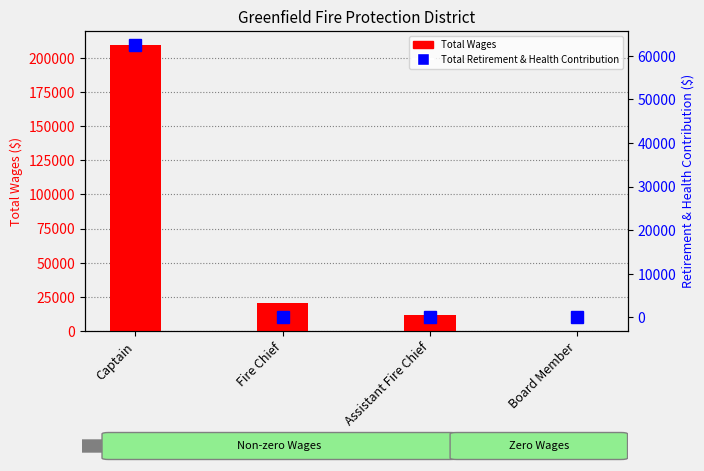

Reading left to right, what are all the values shown in this chart?

Total Wages: Captain=209153	Fire Chief=20439	Assistant Fire Chief=12000	Board Member=0
Total Retirement & Health Contribution: Captain=62555	Fire Chief=0	Assistant Fire Chief=0	Board Member=0